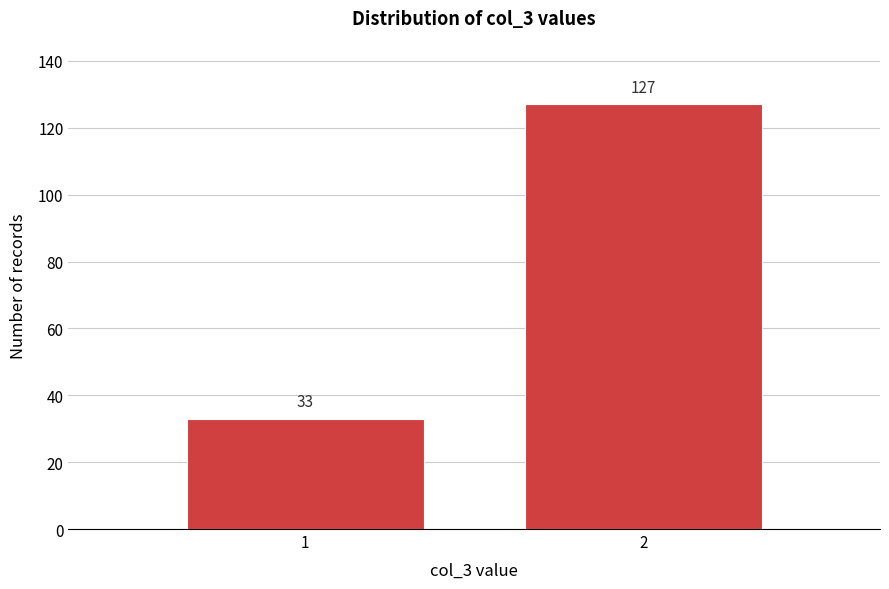

Reading left to right, extract all data points from this chart.

33	127